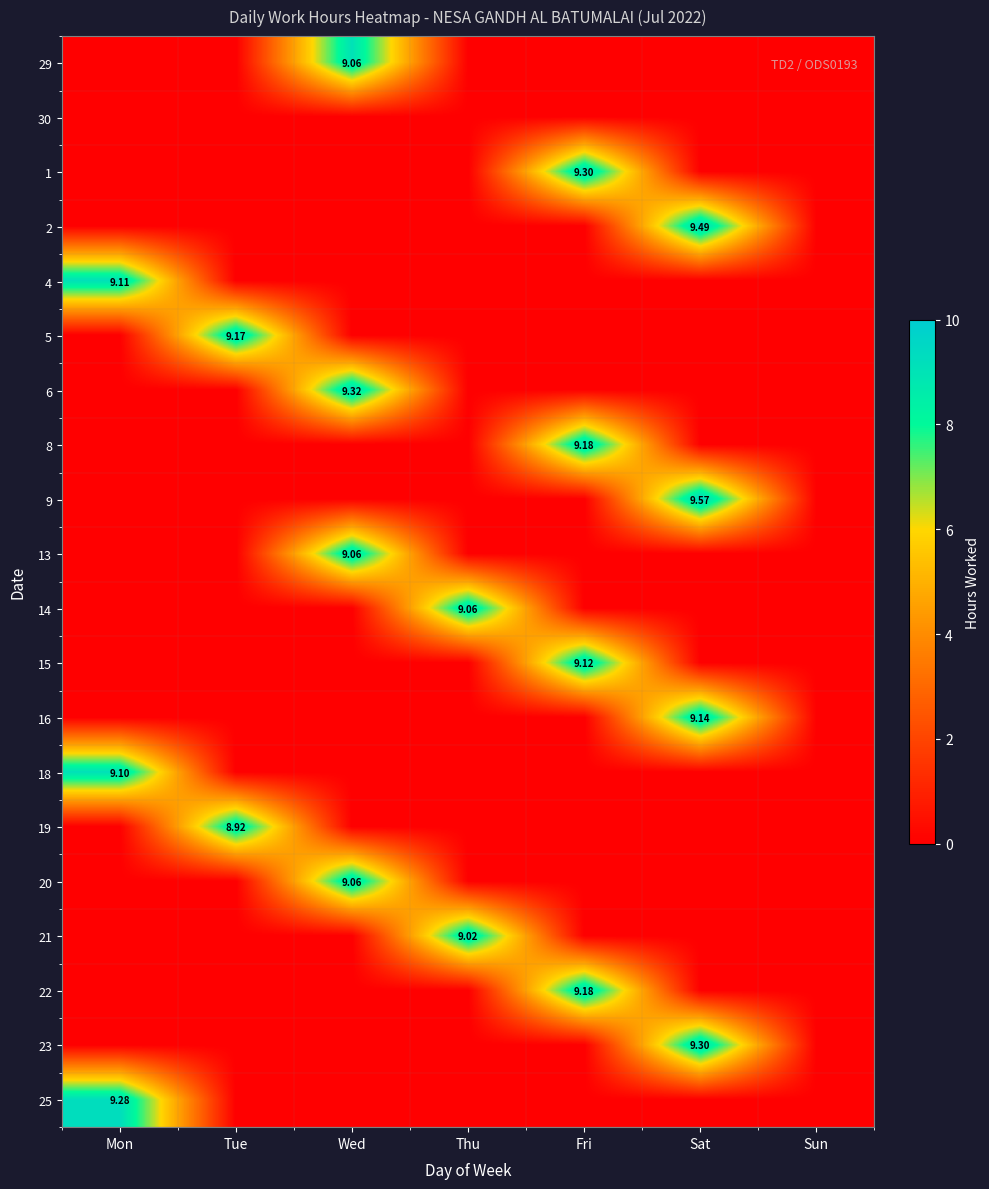

Which series has the largest total across all categories?

9